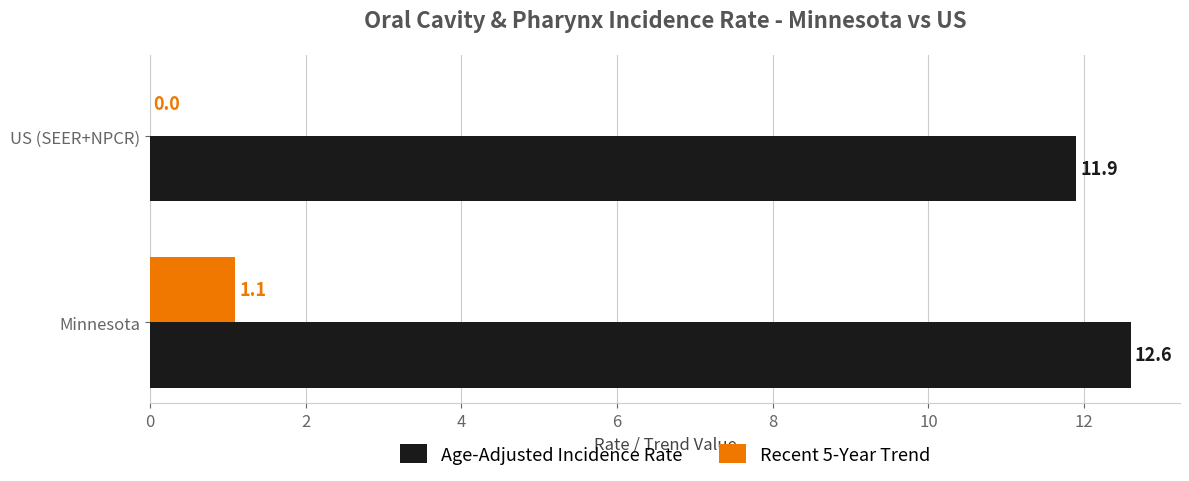

Which series has the widest spread of values?

Recent 5-Year Trend